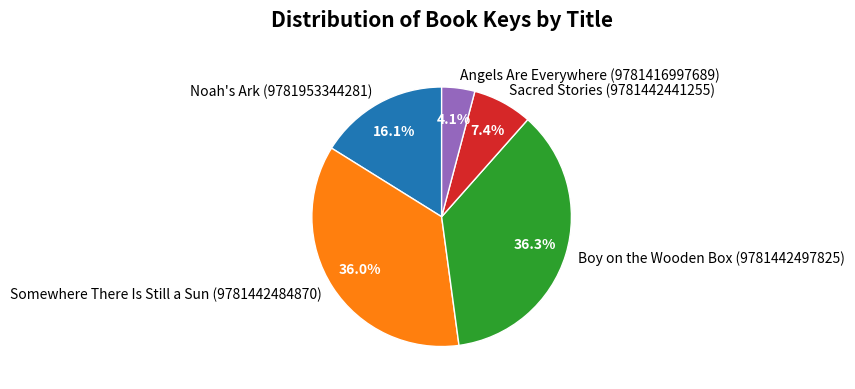

To the nearest percent, what is the difference between the Angels Are Everywhere (9781416997689) and Sacred Stories (9781442441255) slice percentages?

3%